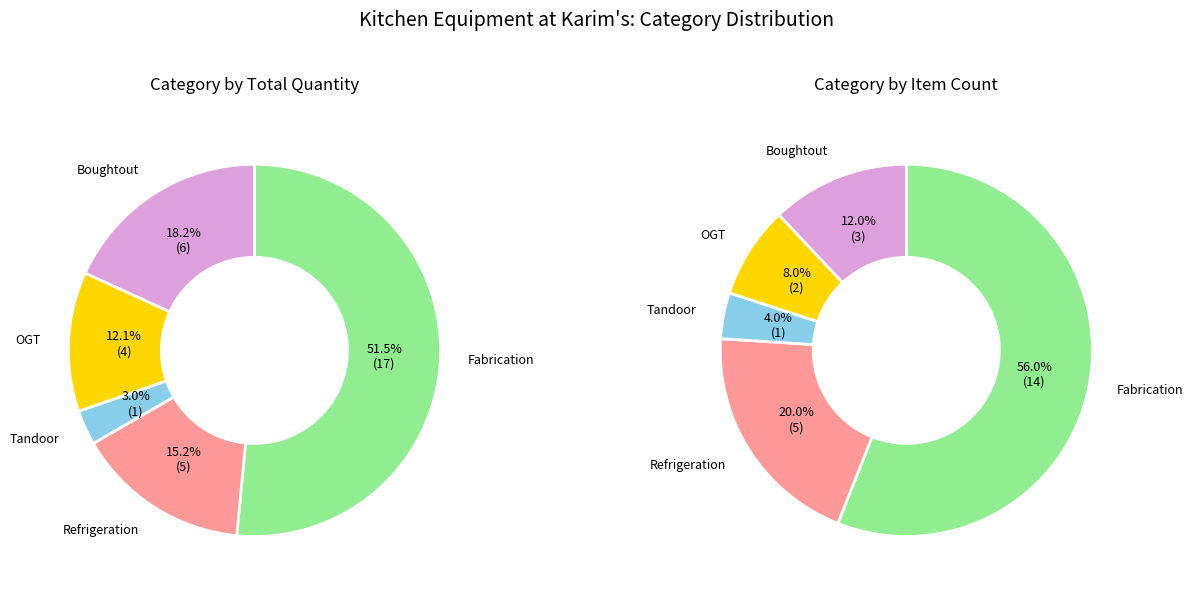

What percentage is the Fabrication slice, to the nearest percent?

56%